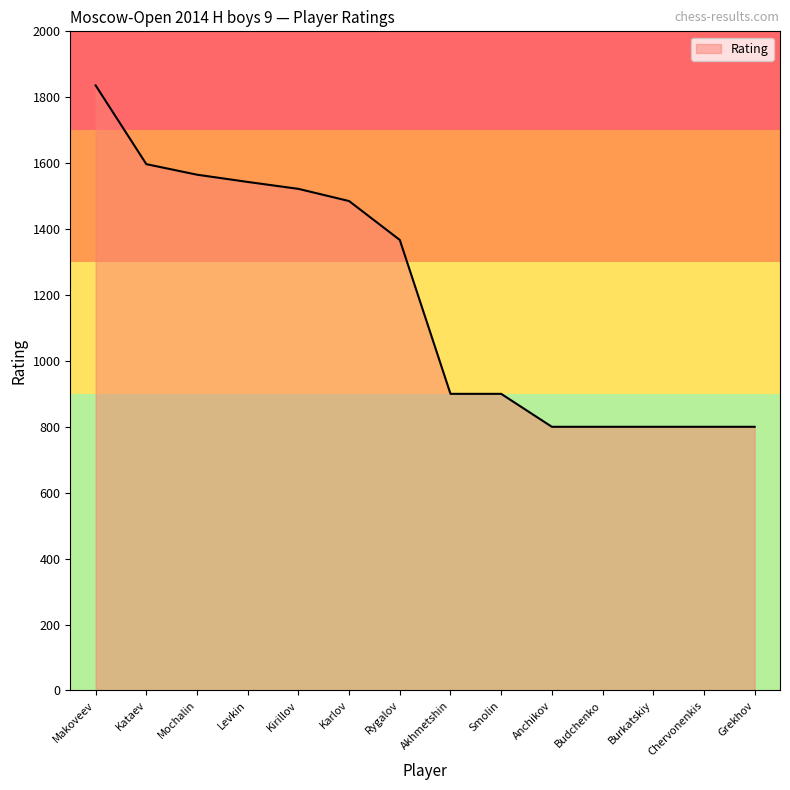

The value at Anchikov is 800. True or false?

True